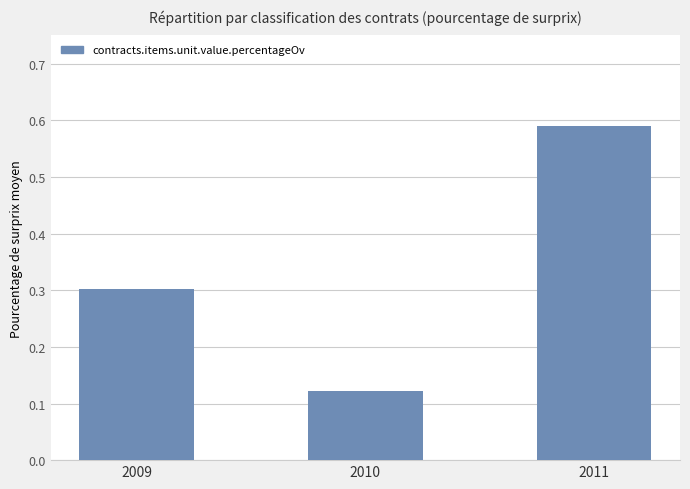

The value at 2009 is 0.5. True or false?

False